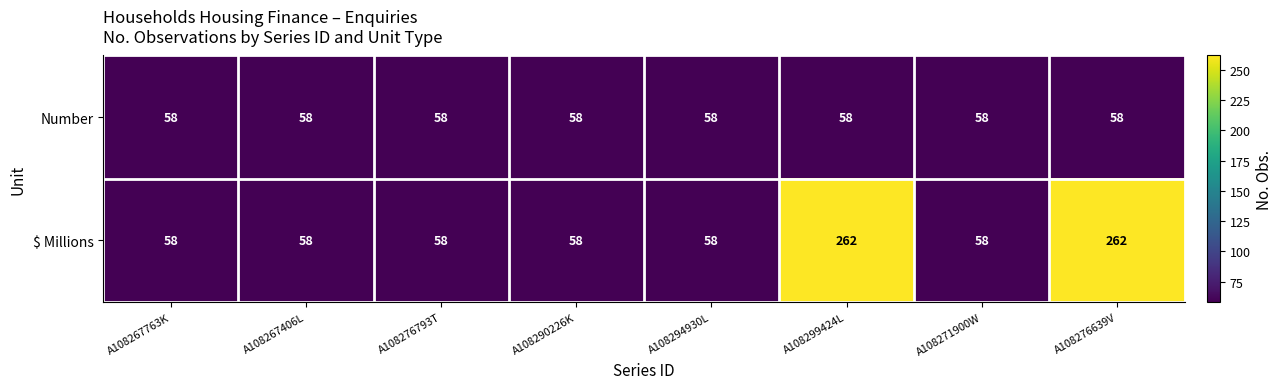

Which series has the widest spread of values?

$ Millions